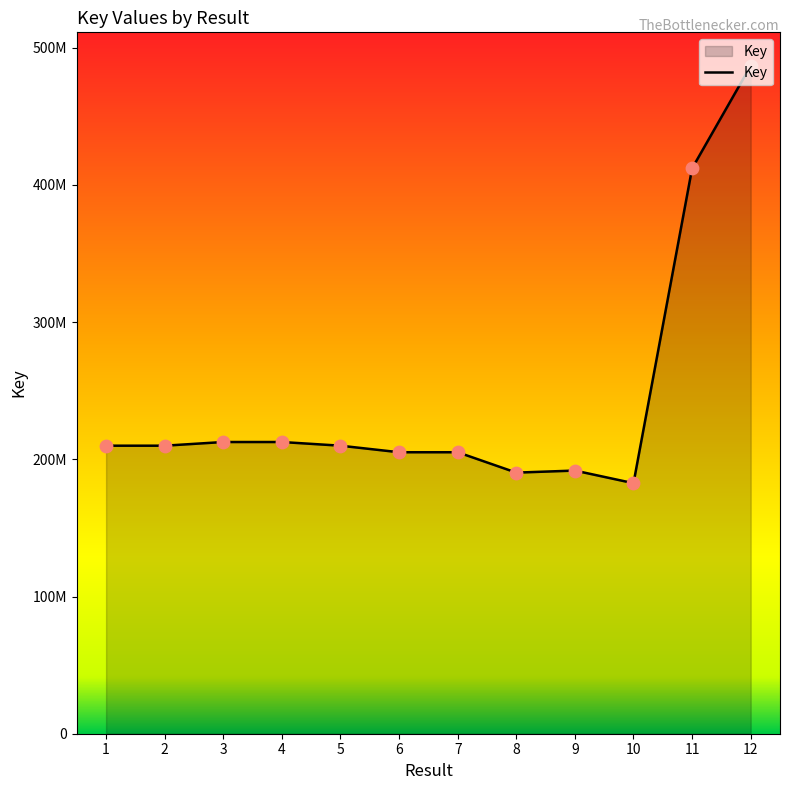

Which has a higher value, 5 or 12?

12